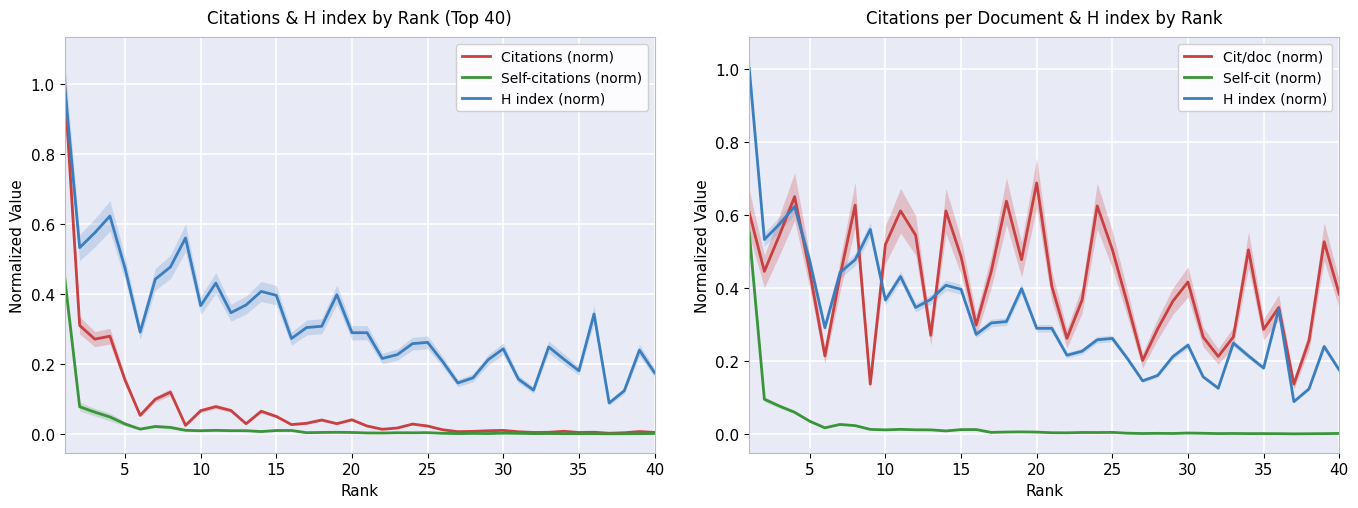

Is this an area chart (filled region under the line)?

No